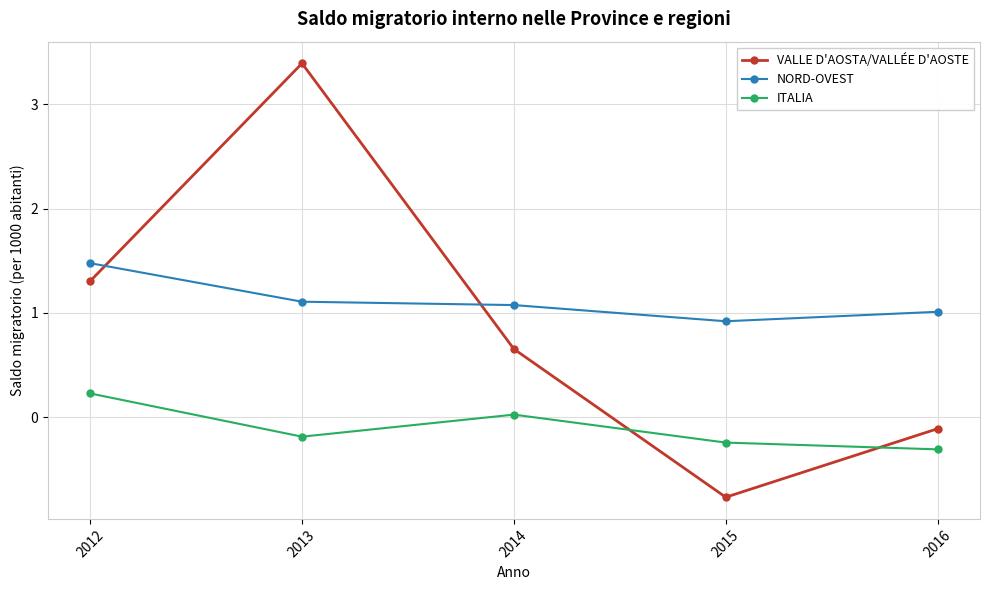

In ITALIA, how many points are higher than both neighbors (excluding endpoints)?

1